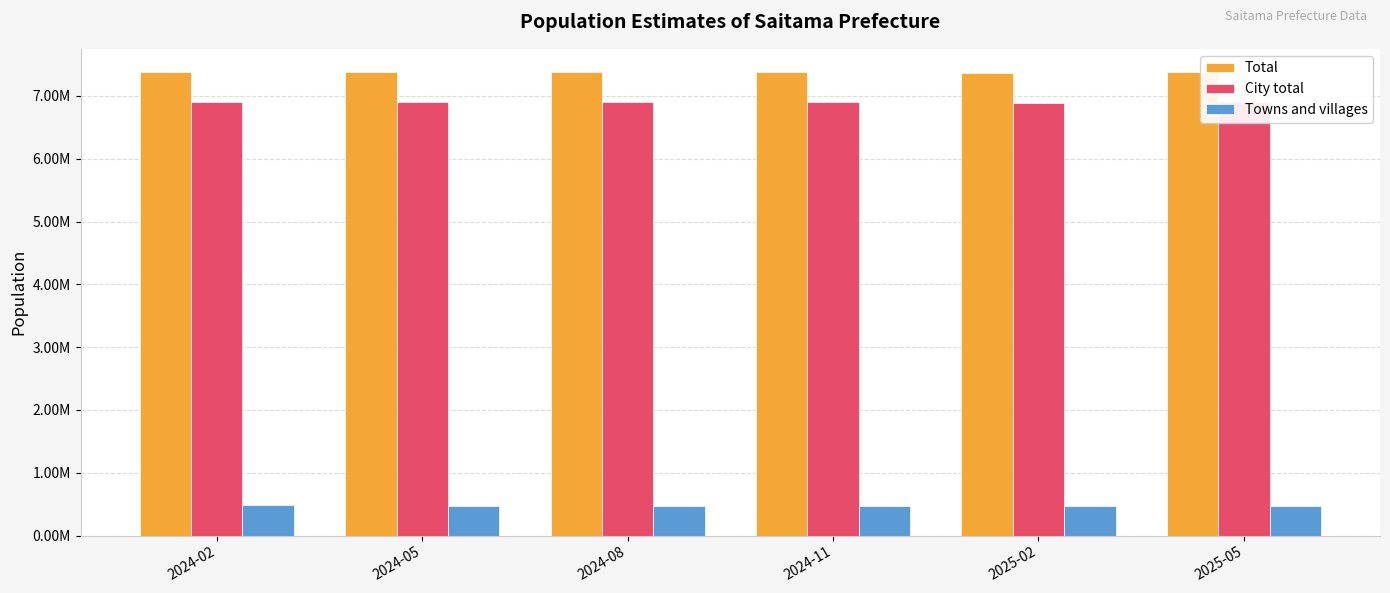

Are the bars horizontal?

No